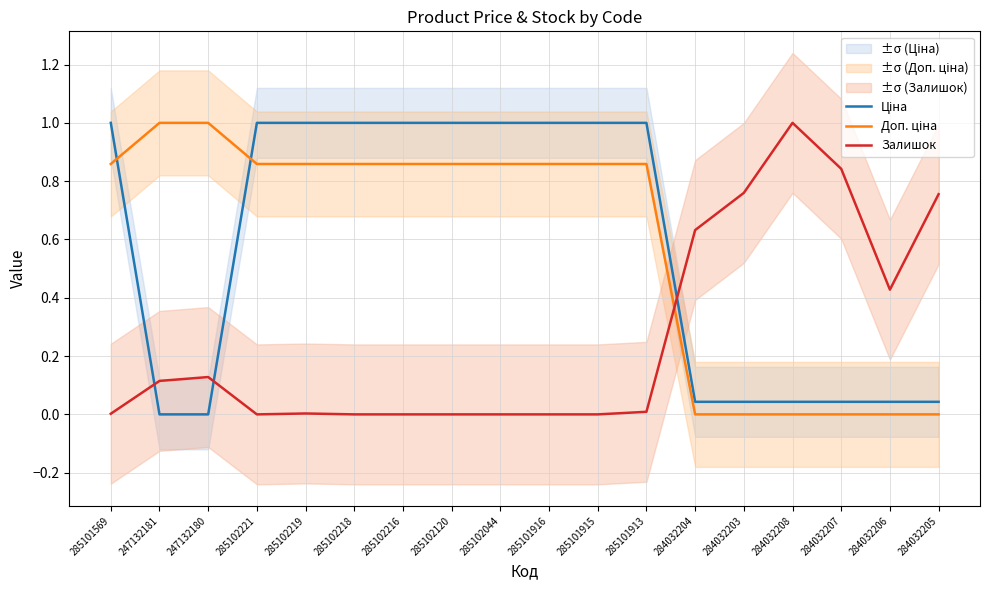

Count the number of data series in this chart.

3